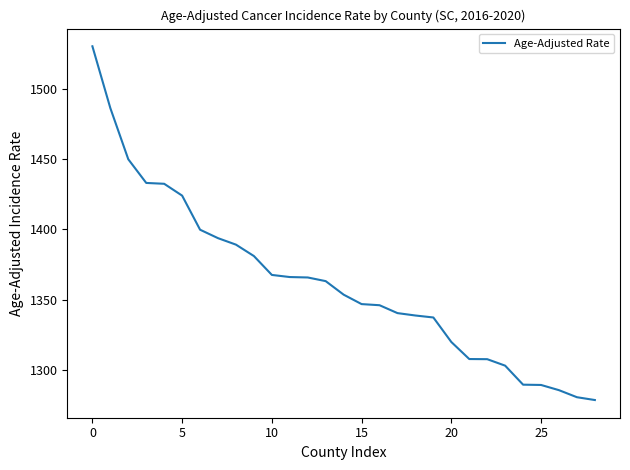

What is the minimum value shown in the chart?

1278.9